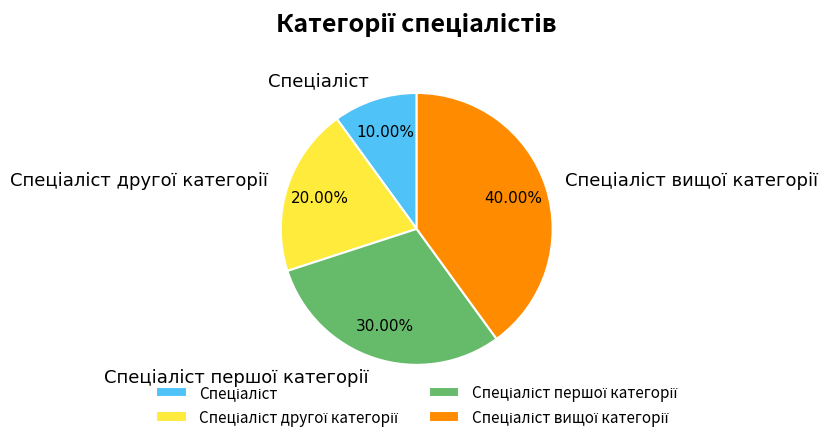

How many slices are in this pie chart?

4